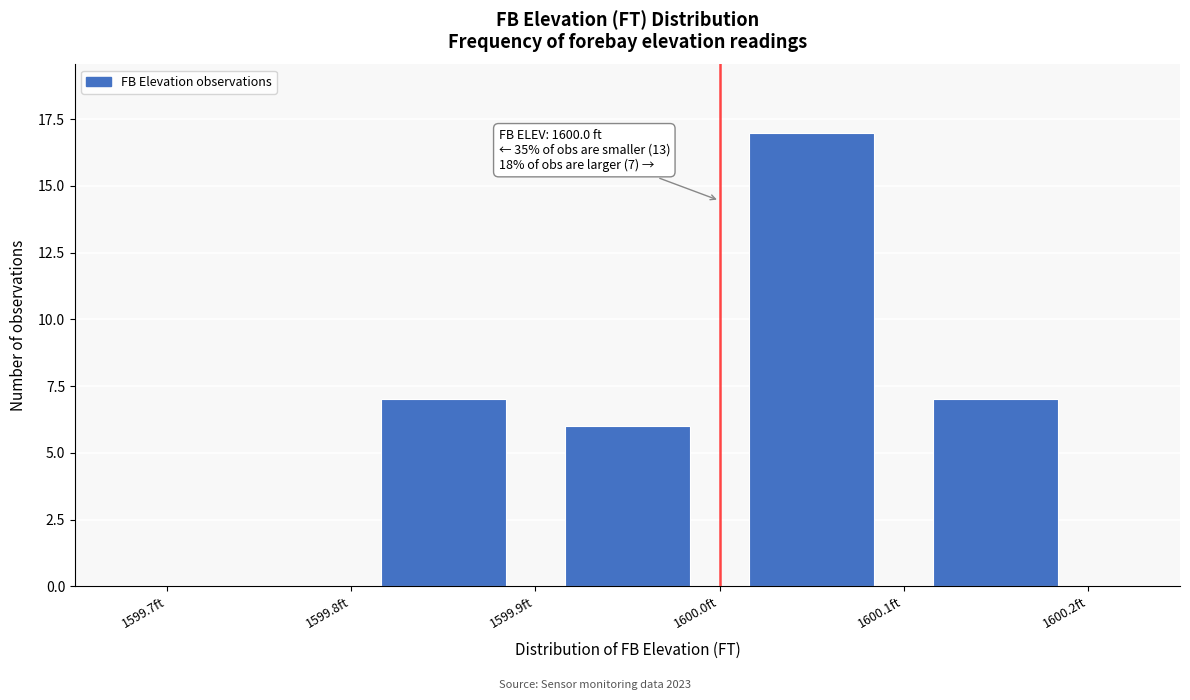

Over which range of the x-axis is the bar tallest?

1600.0 to 1600.1